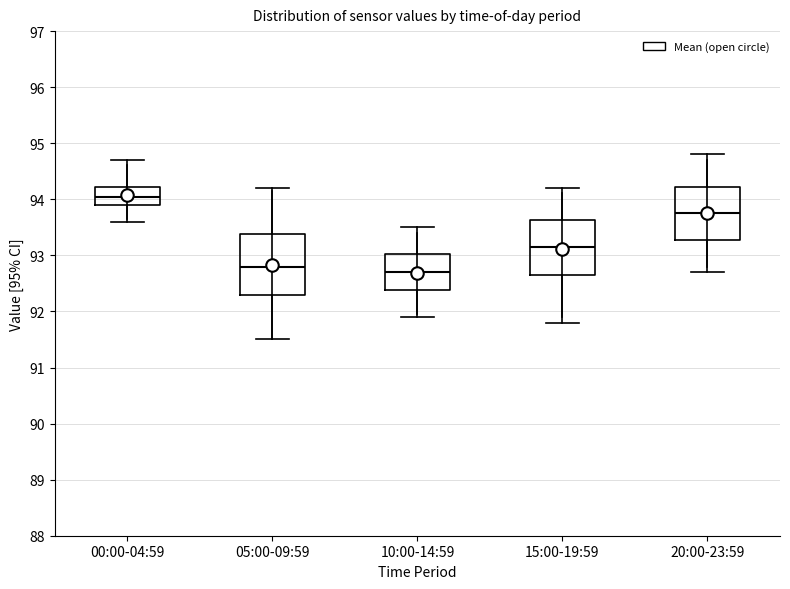

Which box's median line is the highest?

00:00-04:59